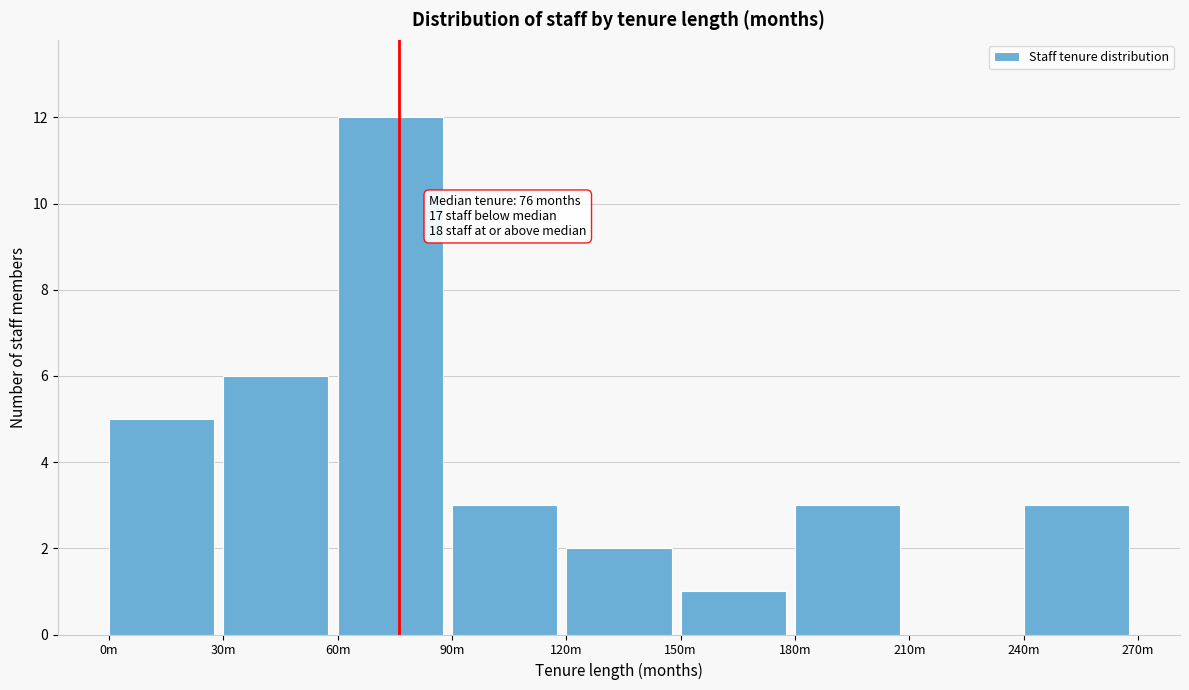

Reading left to right, list all the values displayed in this chart.

0m=5	30m=6	60m=12	90m=3	120m=2	150m=1	180m=3	210m=0	240m=3